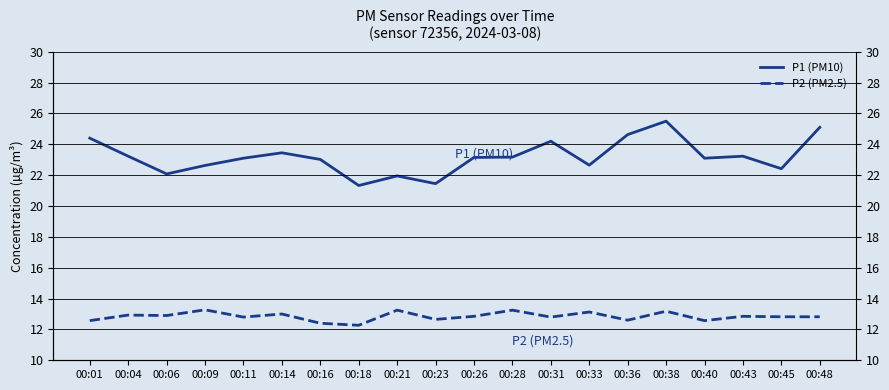

How many interior local valleys does the P2 (PM2.5) series have?

7